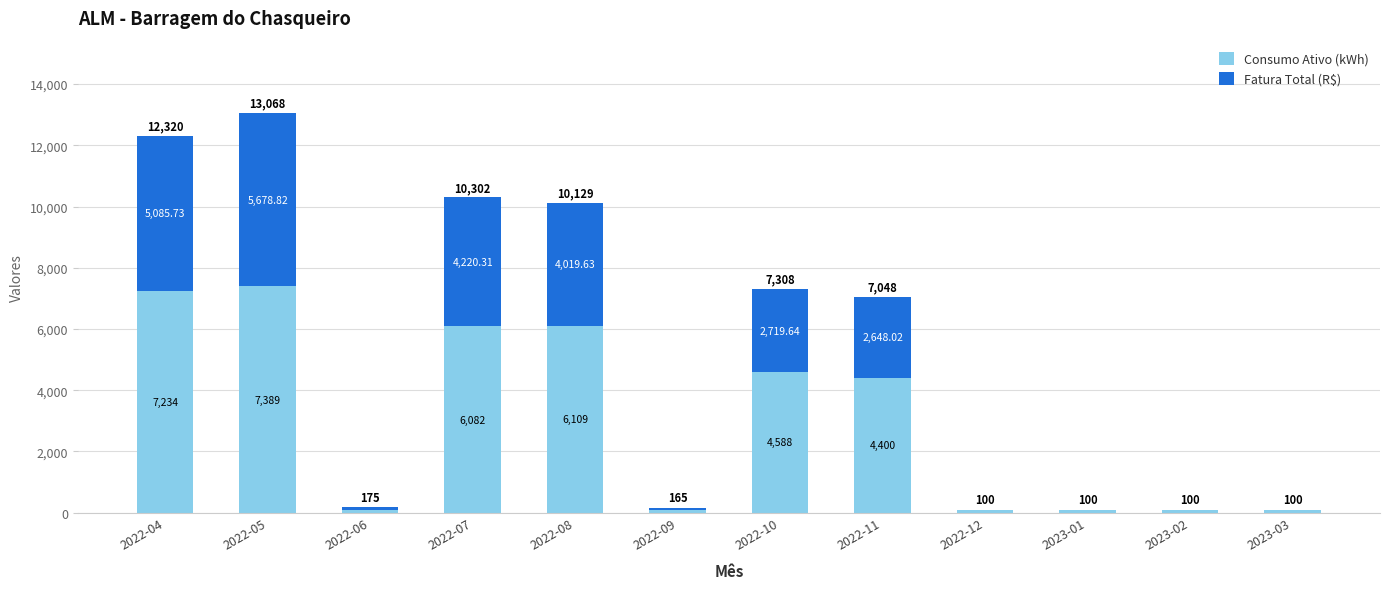

Does the chart contain stacked bars?

Yes